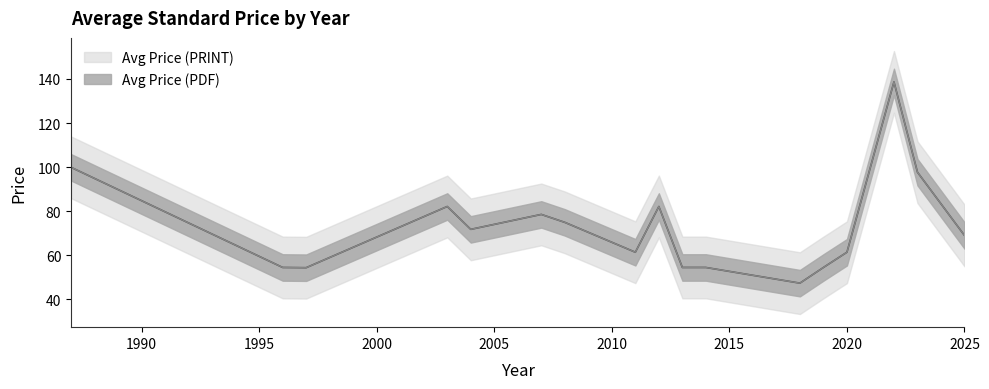

At which label does Avg Price (PRINT) reach its peak?

2022